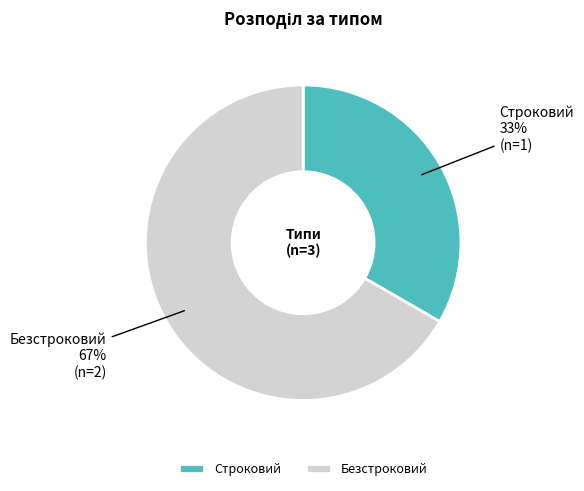

Approximately how many times larger is the value at Безстроковий compared to Строковий?

2.0